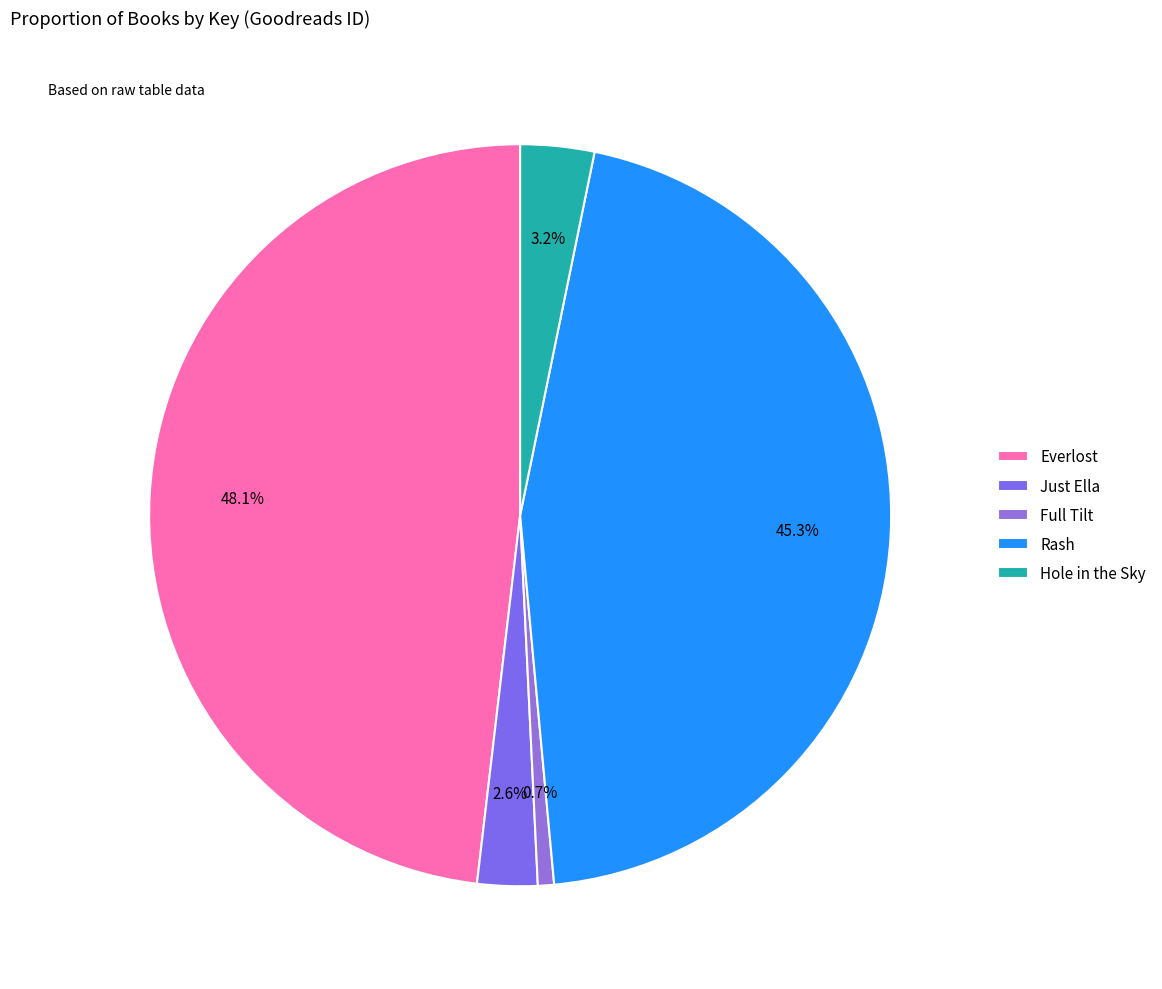

Count the number of slices in the pie.

5